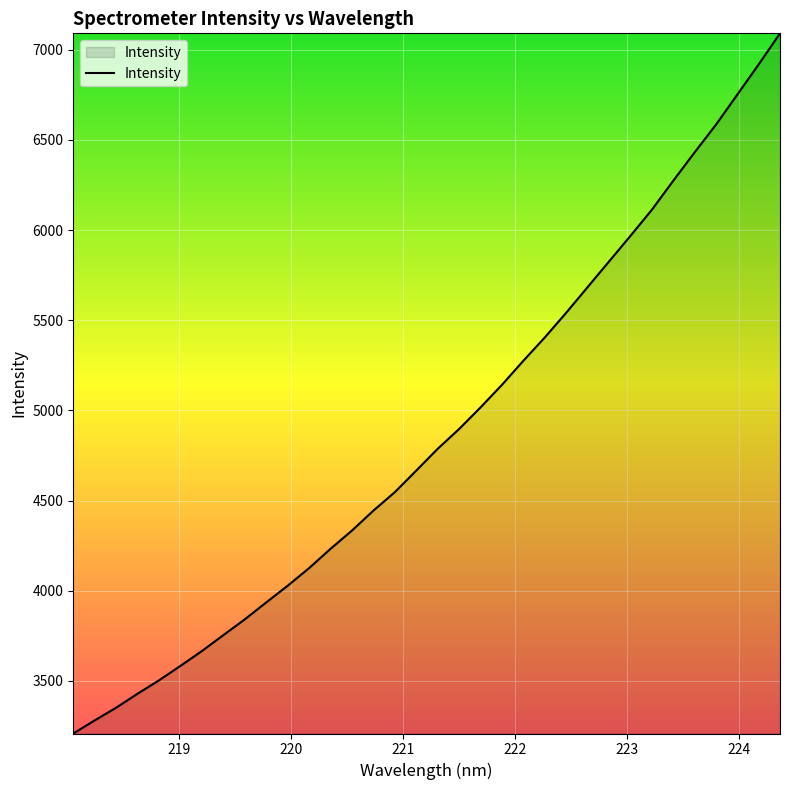

True or false: the data has more than 1 interior local peaks.

False